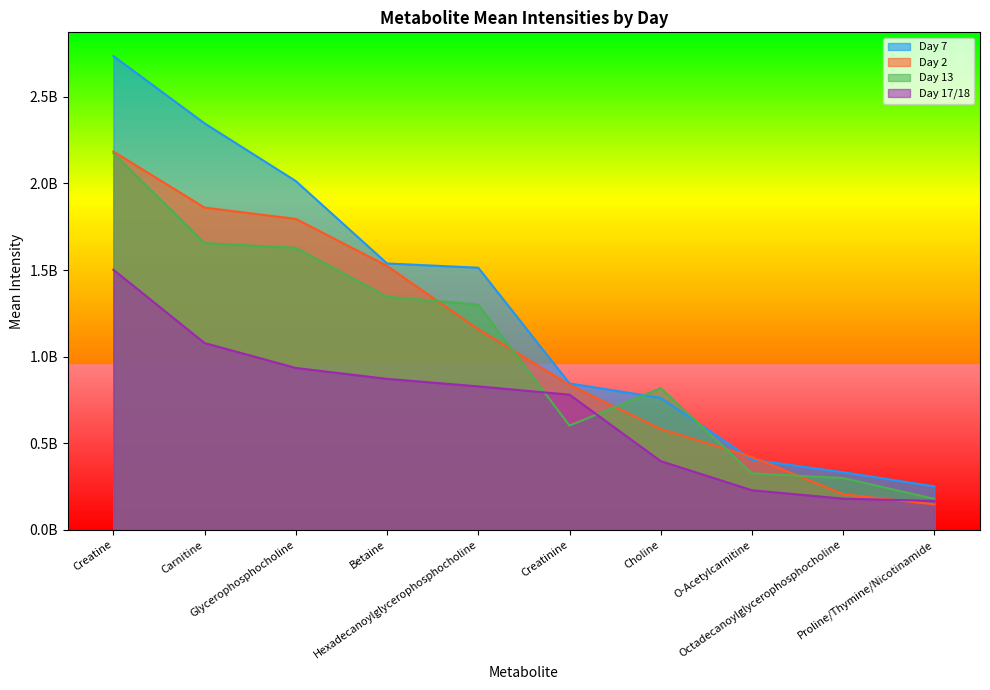

Where do Day 2 and Day 7 first cross each other?

Choline and O-Acetylcarnitine